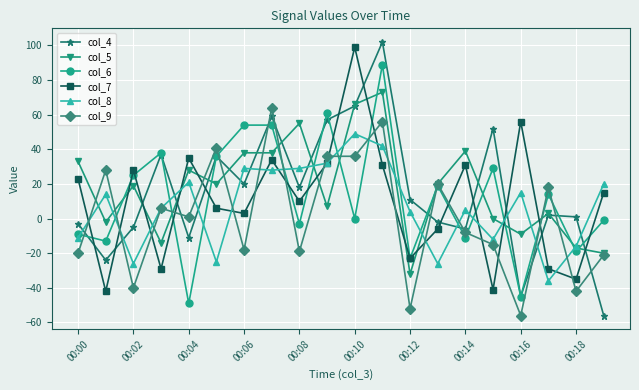

How many negative values does the col_8 series have?

7